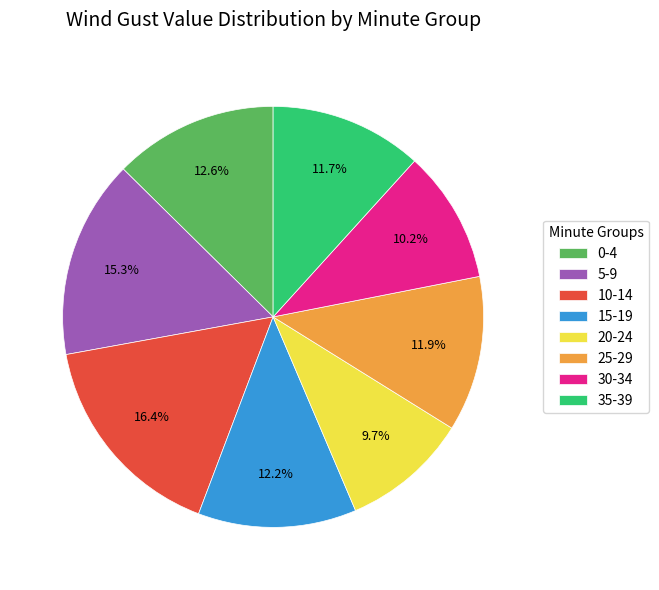

How many slices are in this pie chart?

8